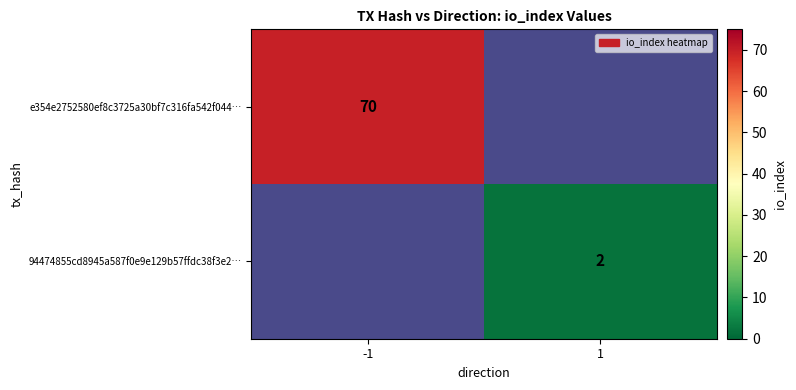

What is the smallest value displayed?

2.0